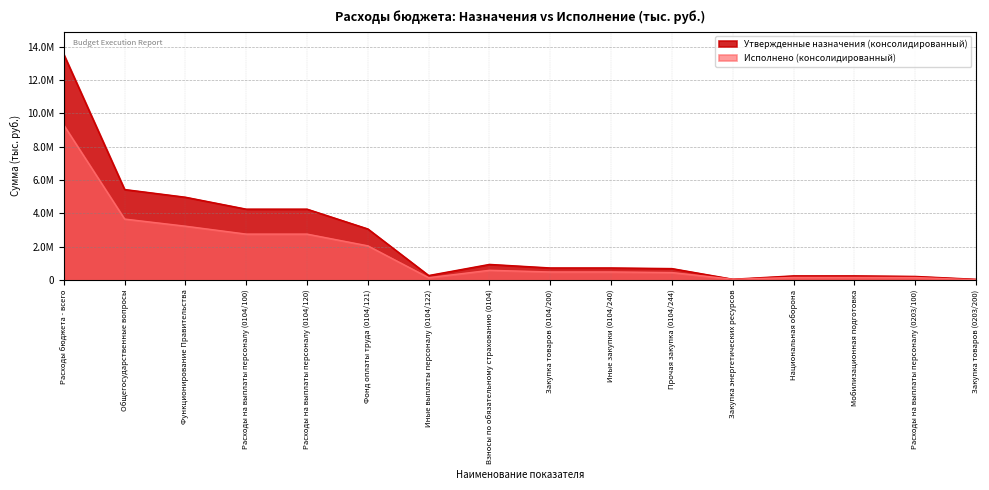

Rank the series by their maximum value, from highest to lowest.

Утвержденные назначения (консолидированный), Исполнено (консолидированный)